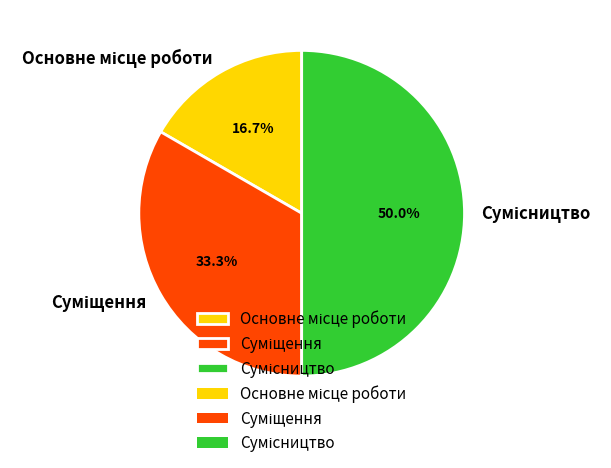

What percentage is the Основне місце роботи slice, to the nearest percent?

17%